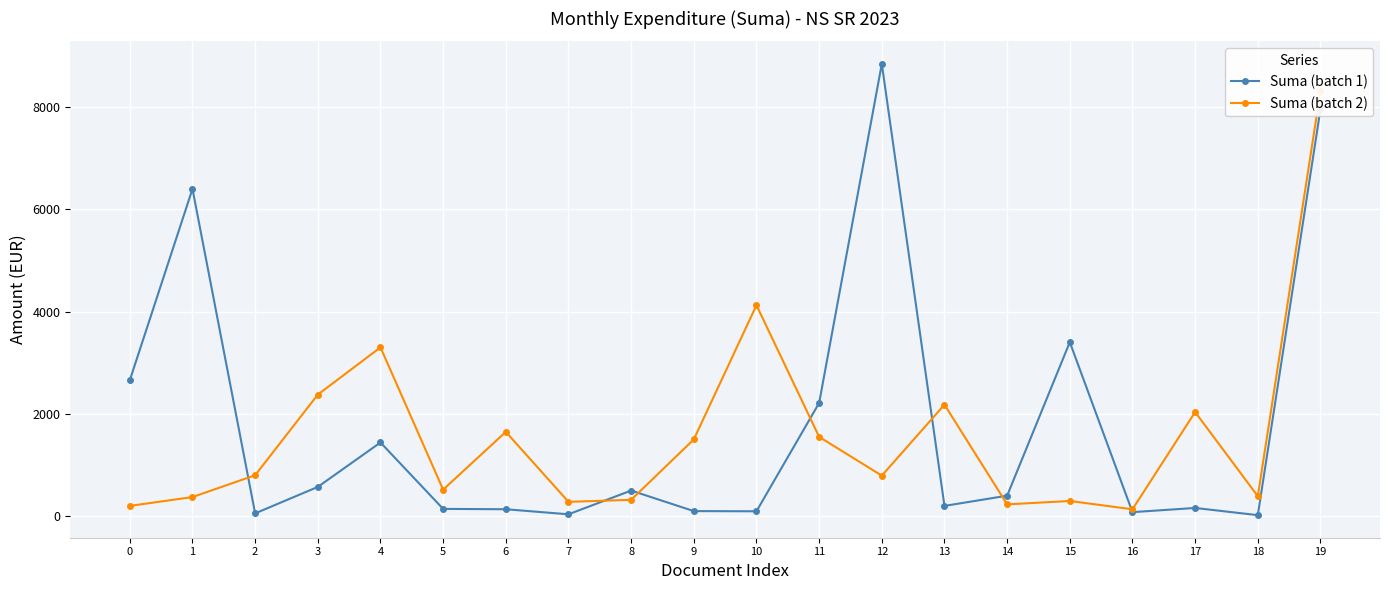

Where is Suma (batch 2) nearest to the value 4222?

10